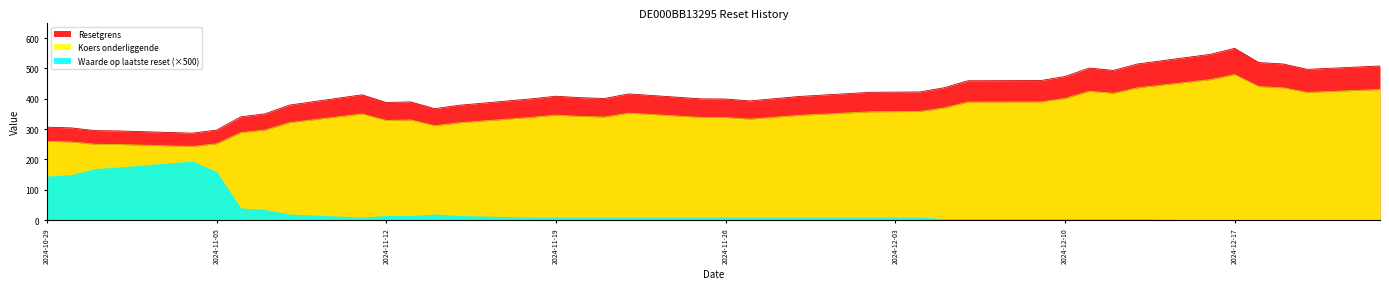

What value does the Resetgrens series have at 2024-11-15?

378.4